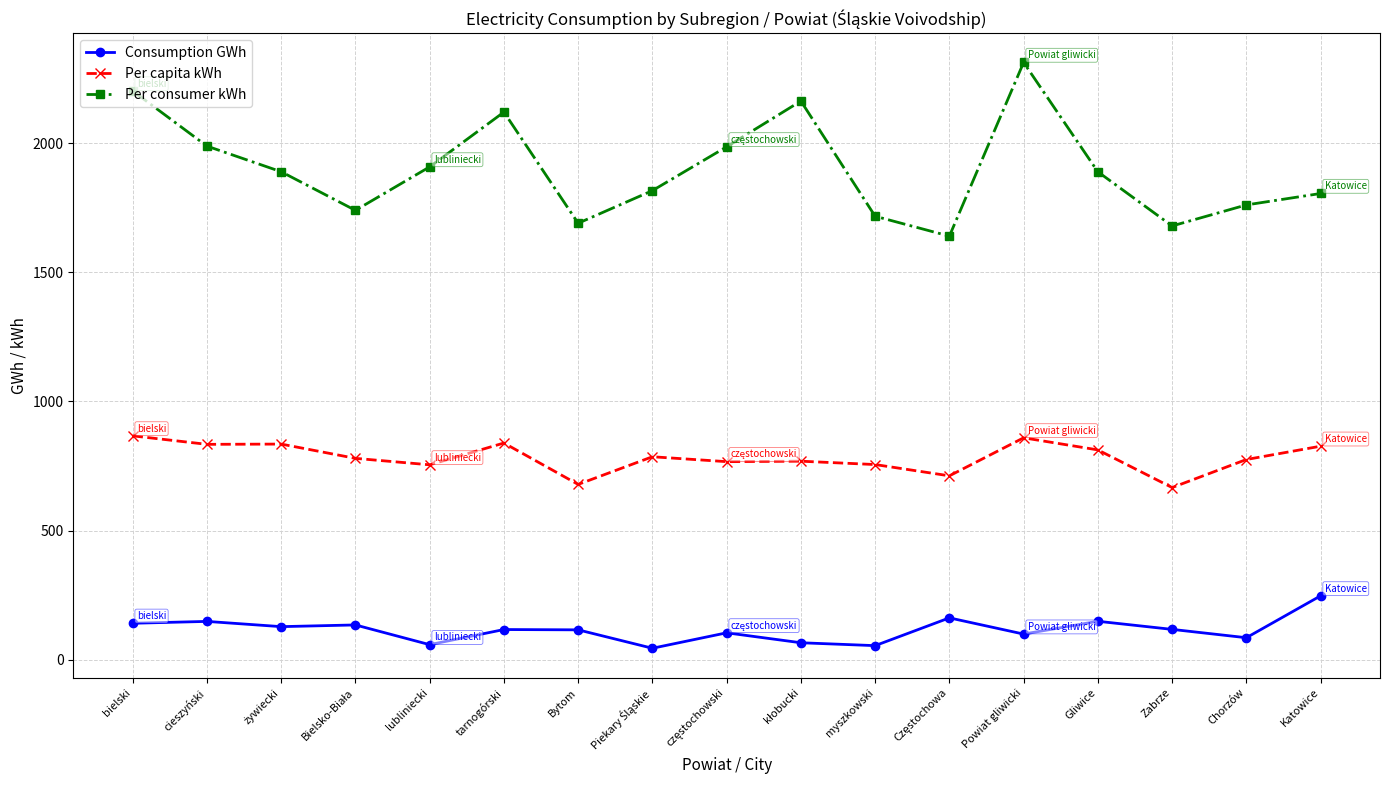

What is the label of the 12th point from the right?

tarnogórski